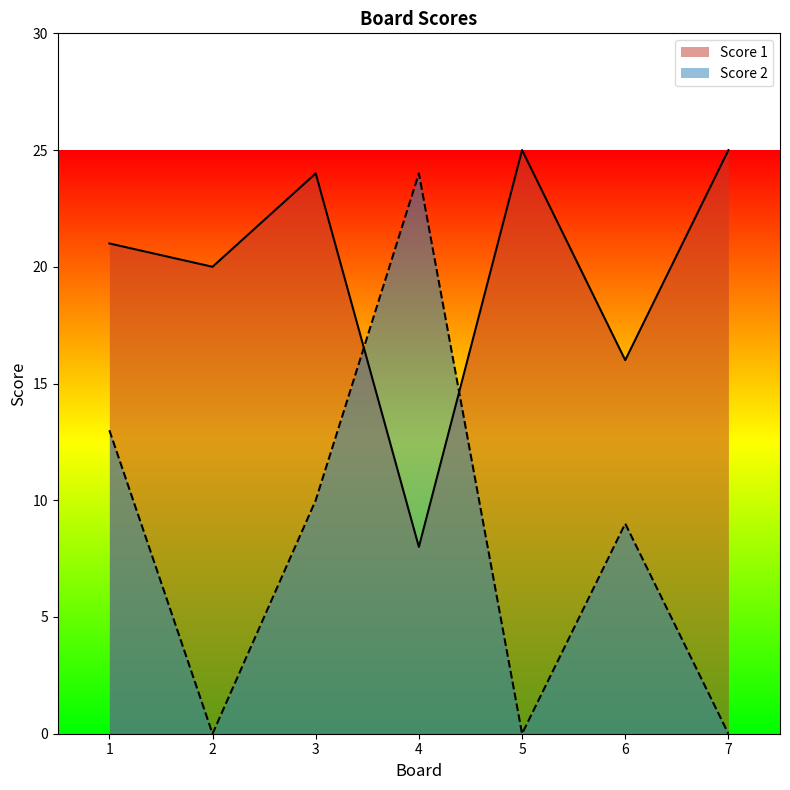

How many intersections are there between Score 1 and Score 2?

2